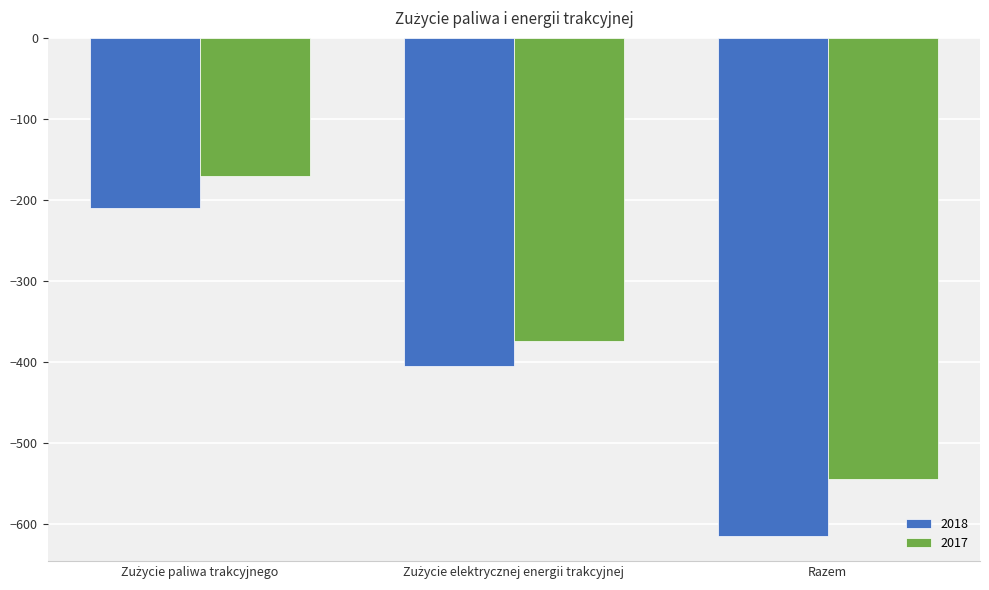

The 2017 series shows -544.8 at Razem. True or false?

True